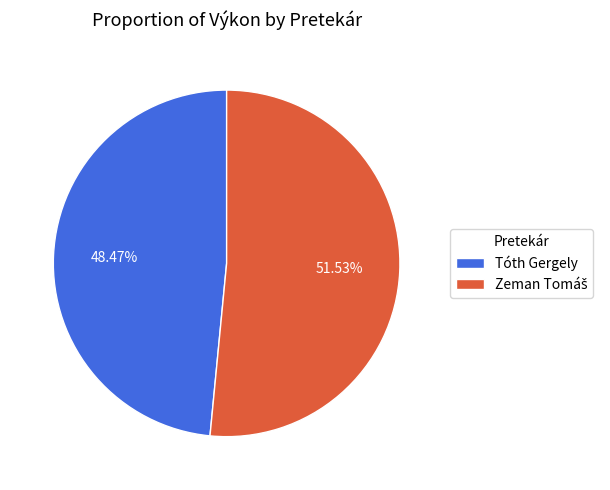

Which slice is the smallest?

Tóth Gergely